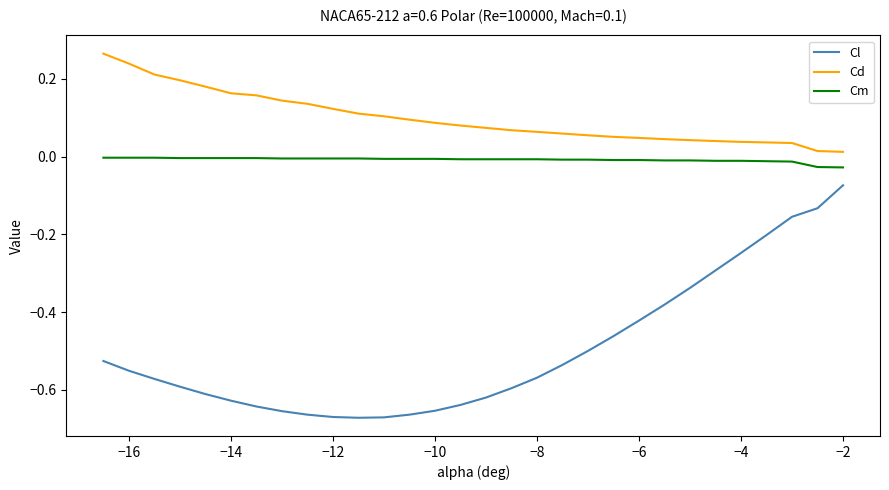

True or false: Cm and Cl cross at least once.

False